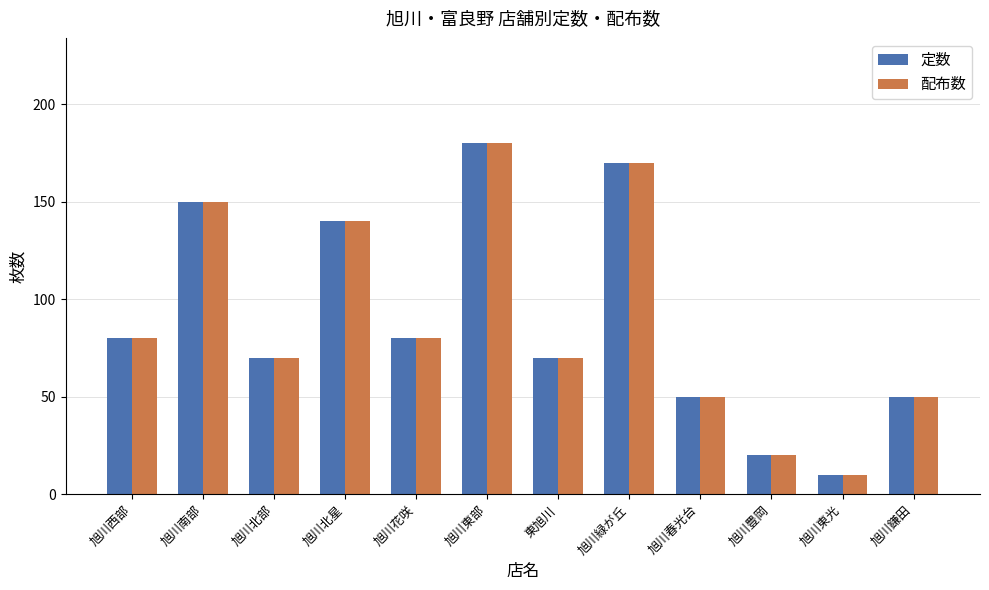

What is the sum of the 定数 values at 旭川緑が丘 and 旭川東部?

350